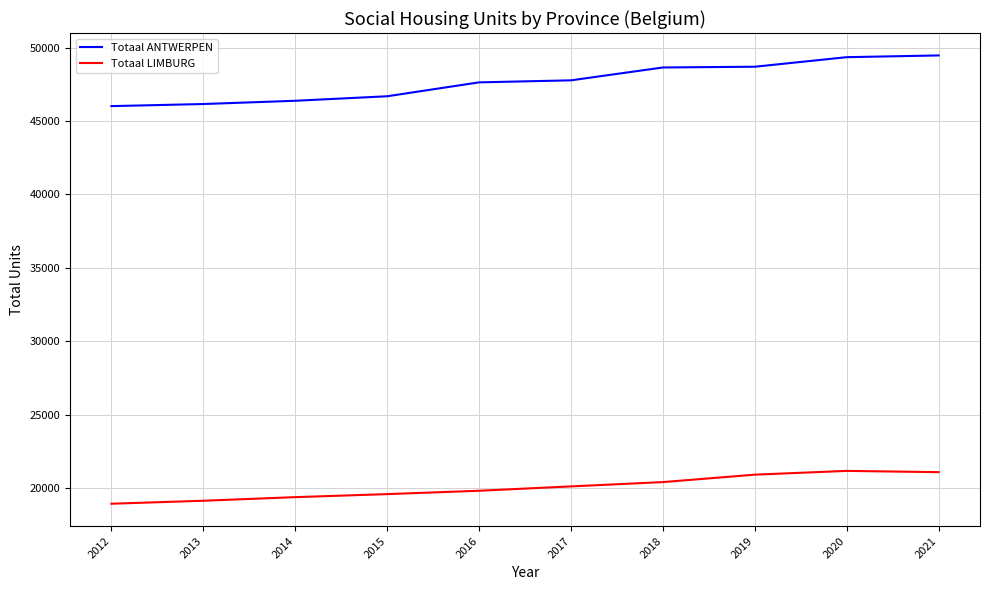

Rank the series by their average value, from lowest to highest.

Totaal LIMBURG, Totaal ANTWERPEN